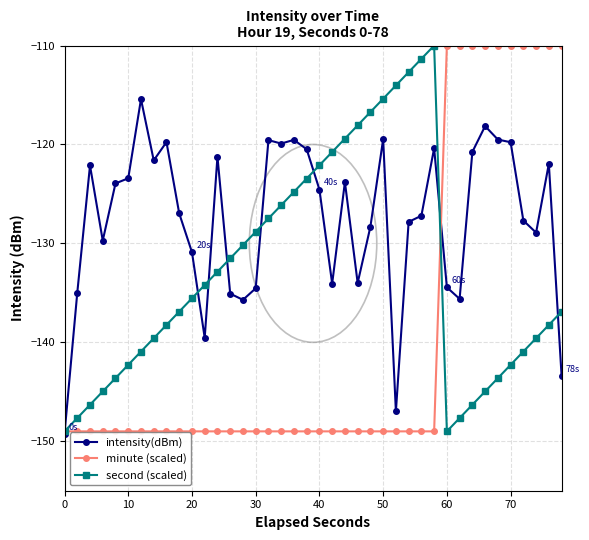

How many minute (scaled) values are between -149 and -110?

40